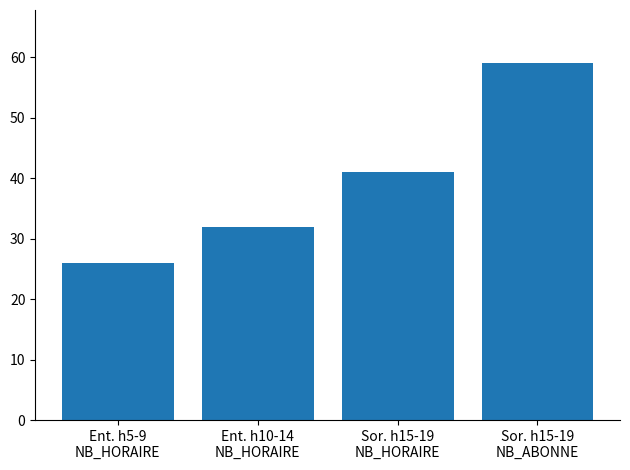

True or false: the data shows 26 at Ent. h5-9
NB_HORAIRE.

True